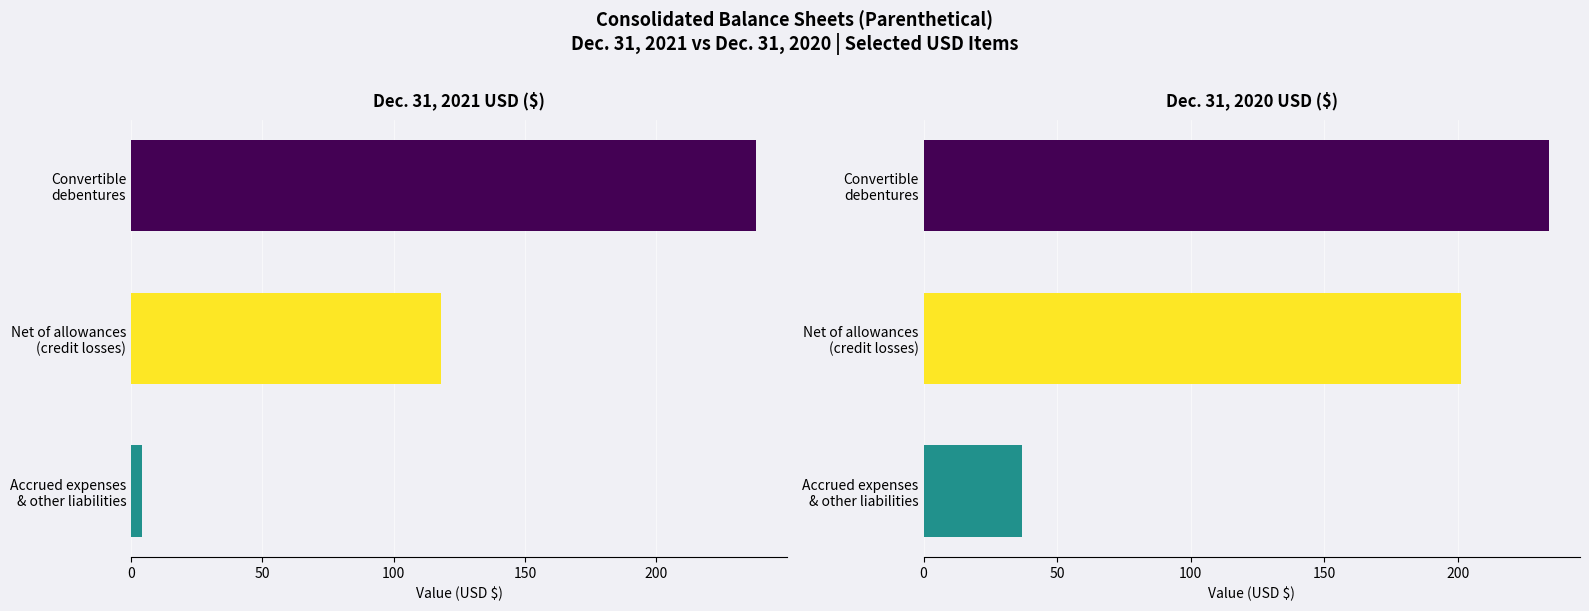

Rank the series by their average value, from lowest to highest.

Dec. 31, 2021 USD ($), Dec. 31, 2020 USD ($)